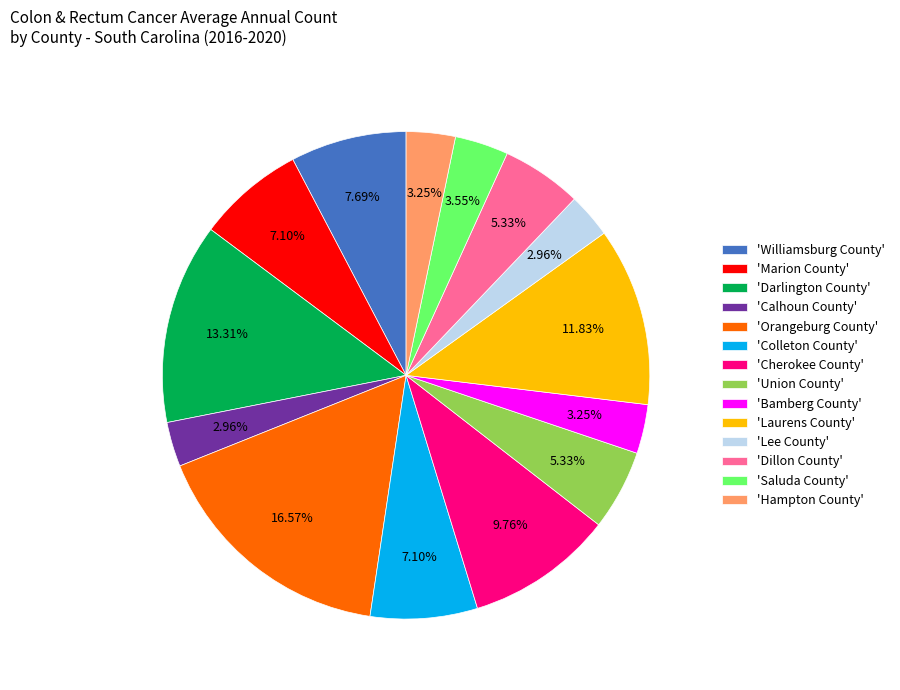

Approximately how many times larger is the value at 'Colleton County' compared to 'Hampton County'?

2.2